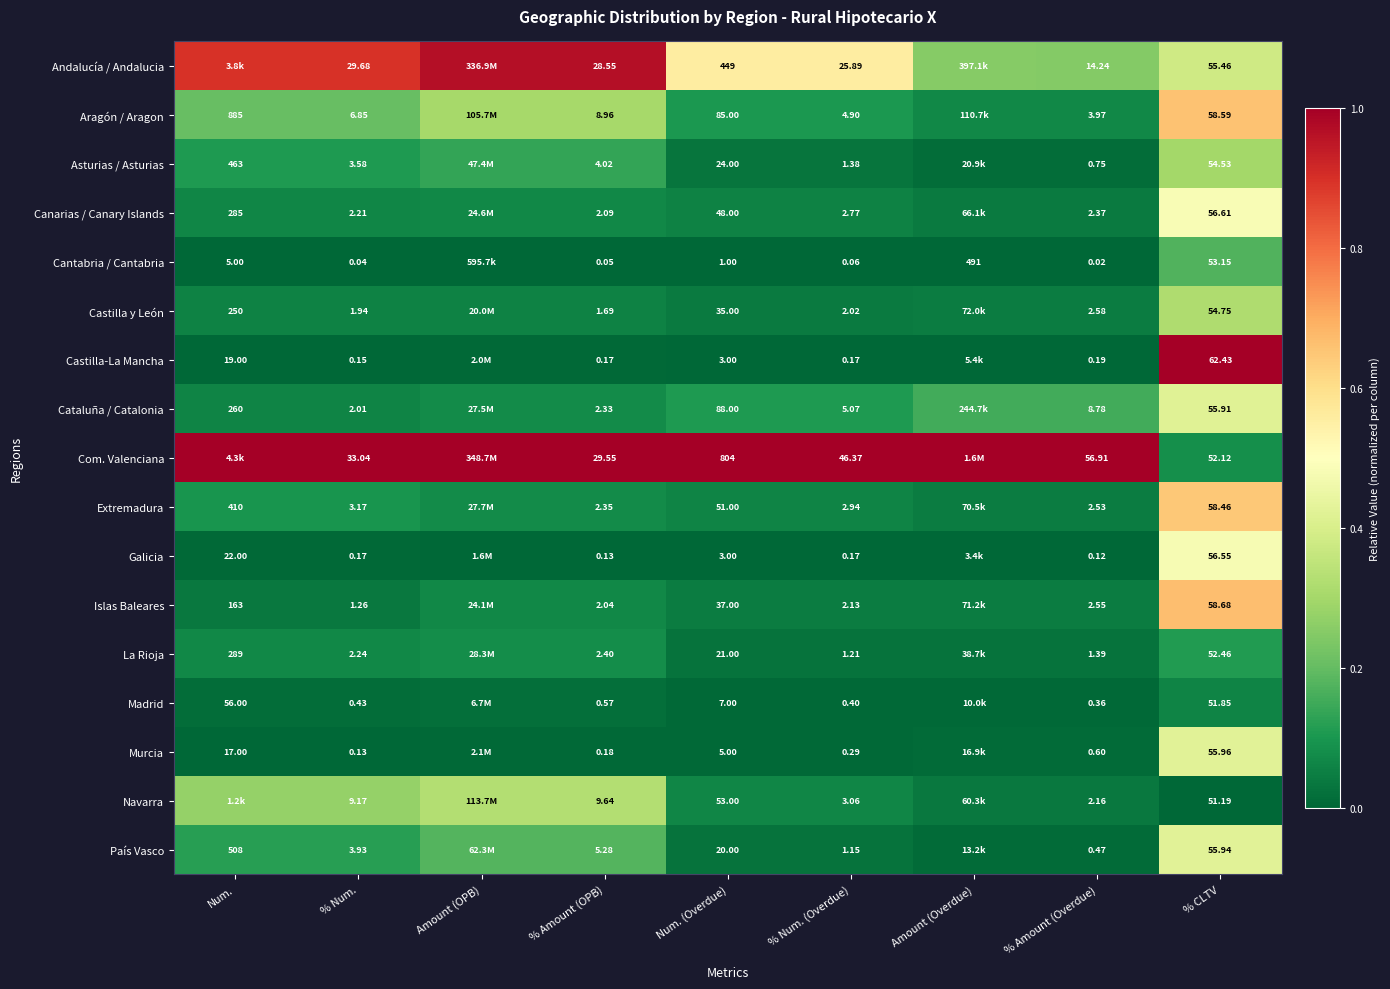

True or false: Galicia has a value of 0.8 at % CLTV.

False